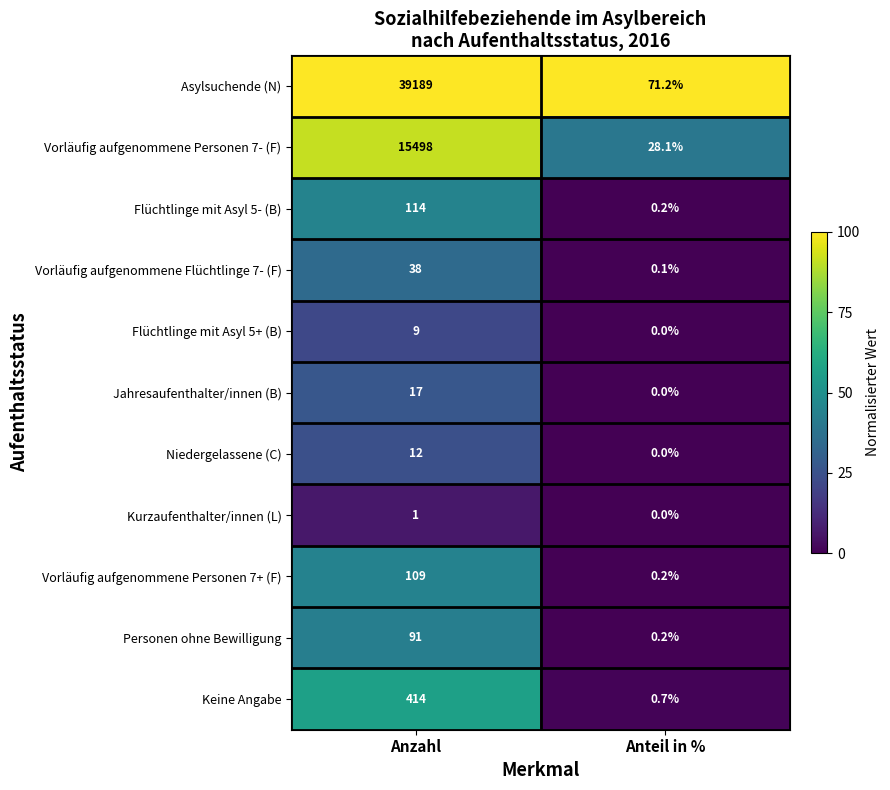

What is the difference between the Vorläufig aufgenommene Personen 7+ (F) values at Anzahl and Anteil in %?

108.8